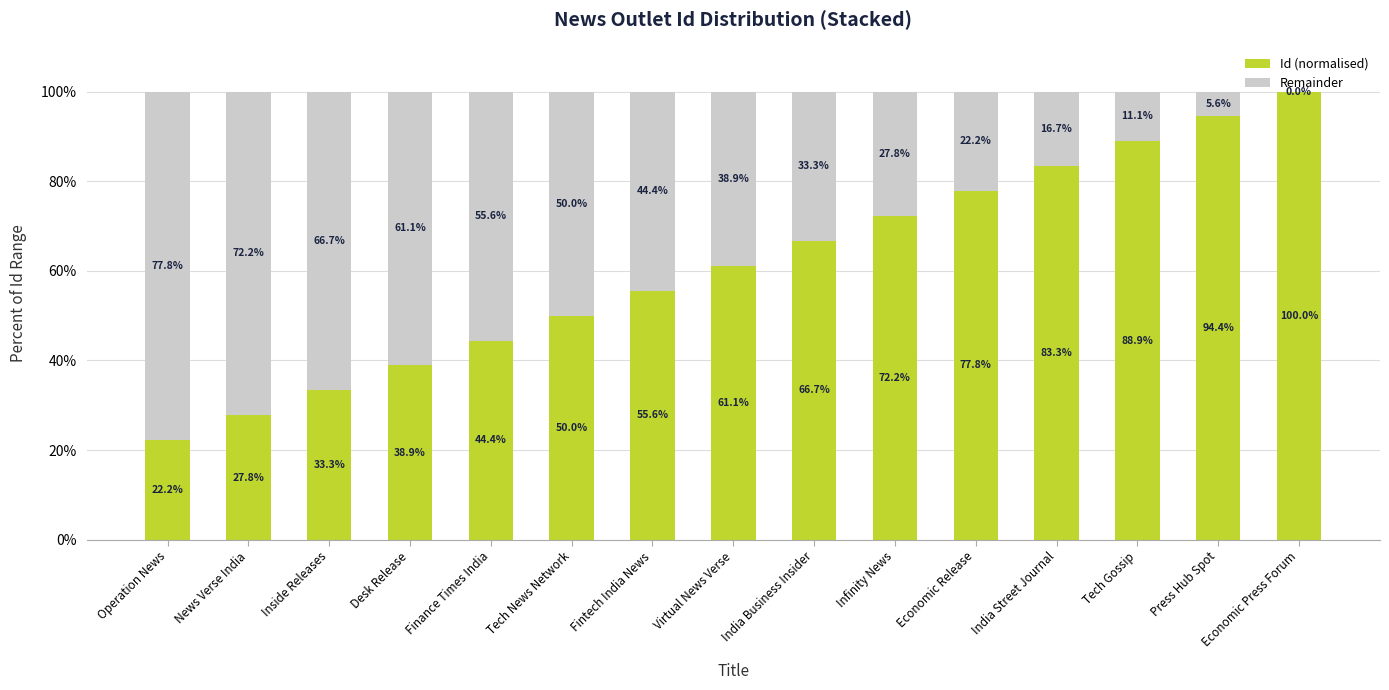

At which label does Id (normalised) reach its peak?

Economic Press Forum